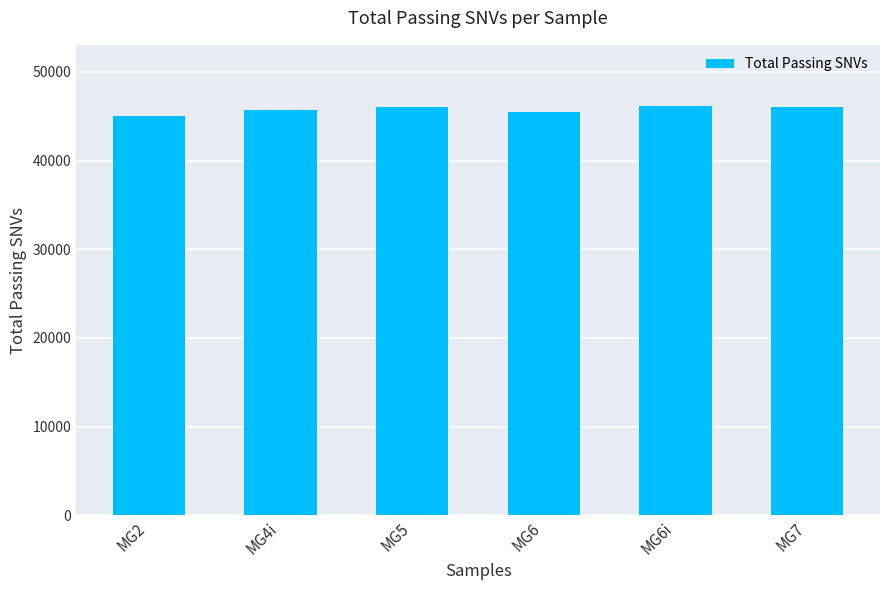

What is the label of the 4th bar from the right?

MG5